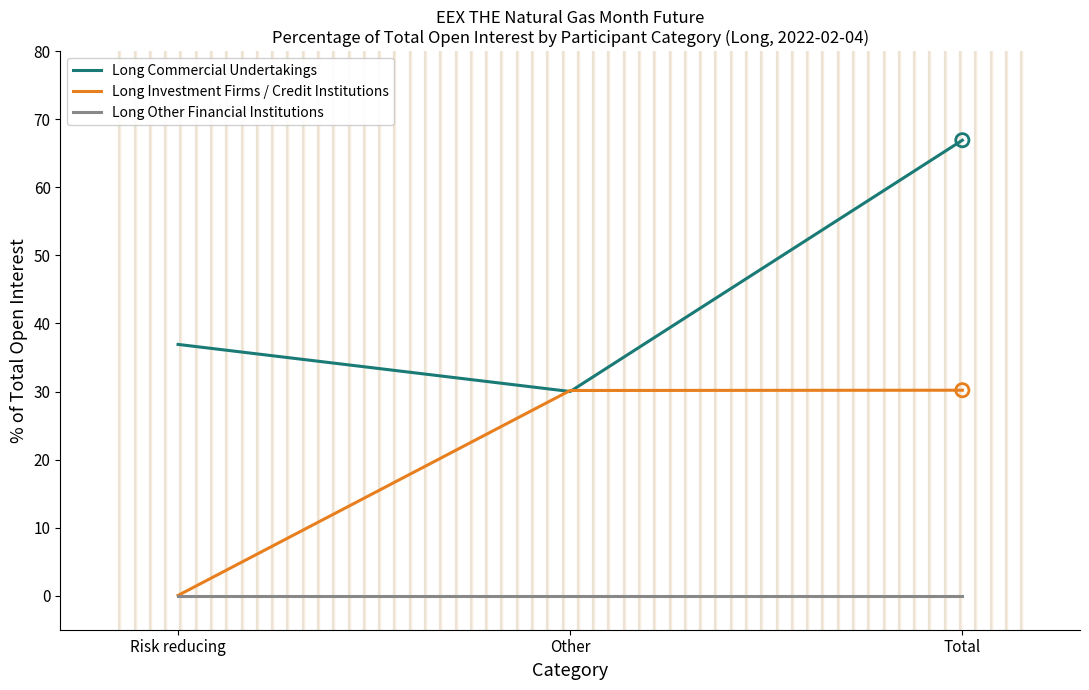

At how many categories does at least one series exceed 8?

3